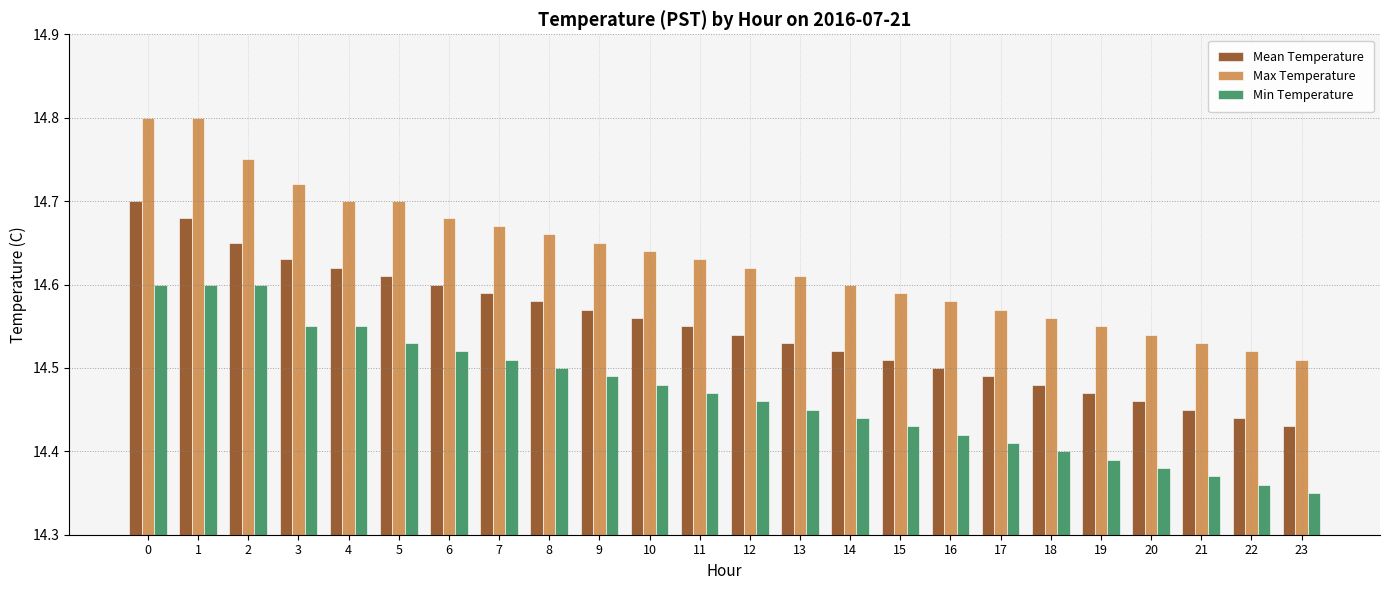

The Mean Temperature series shows 14.6 at 6. True or false?

True